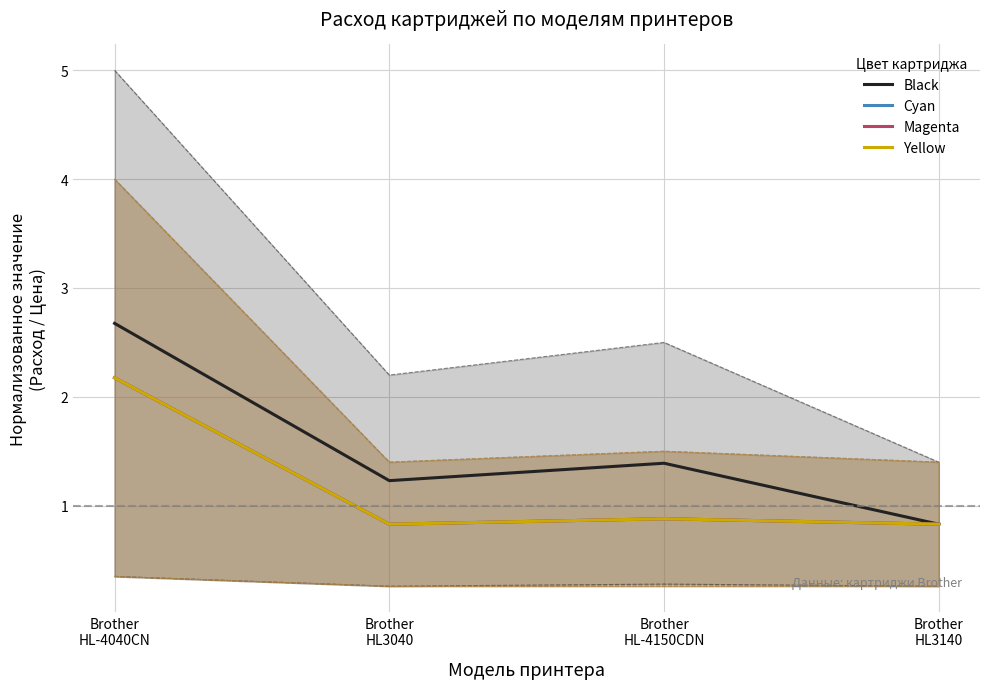

What is the total value across all series at Brother
HL-4150CDN?

4.0